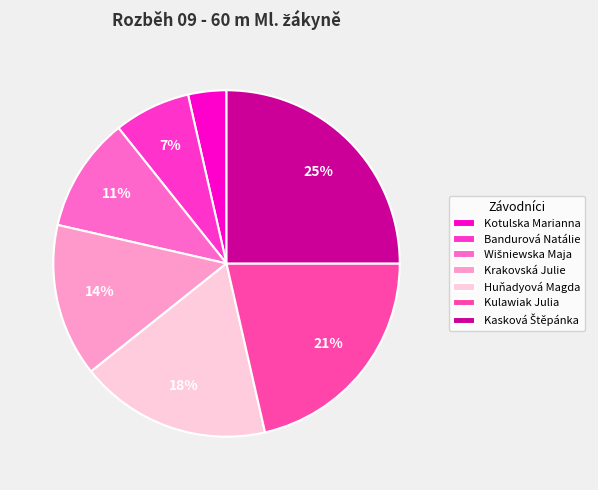

How many segments does this pie chart have?

7